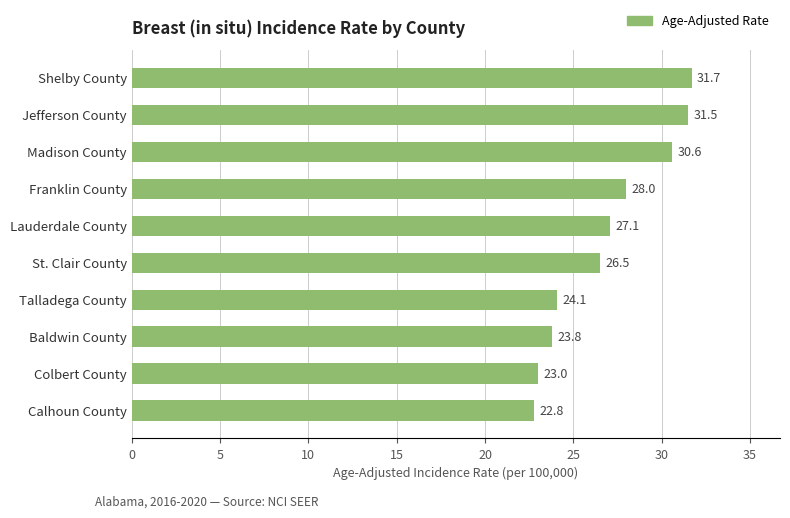

What is the difference between the maximum and second lowest values?

8.7